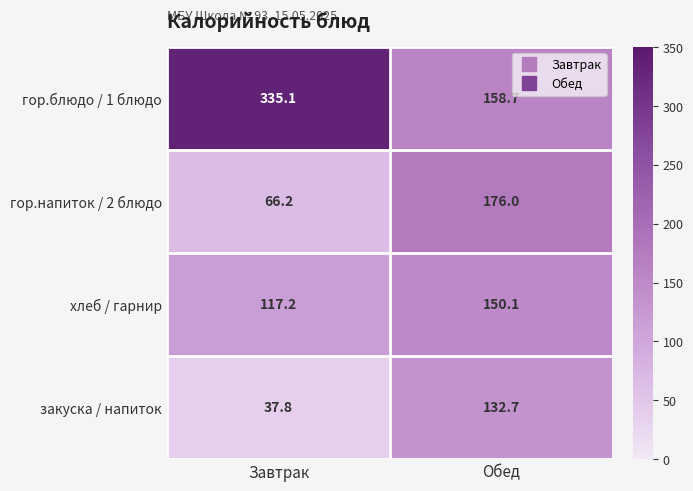

What is the sum of the закуска / напиток values at Обед and Завтрак?

170.5